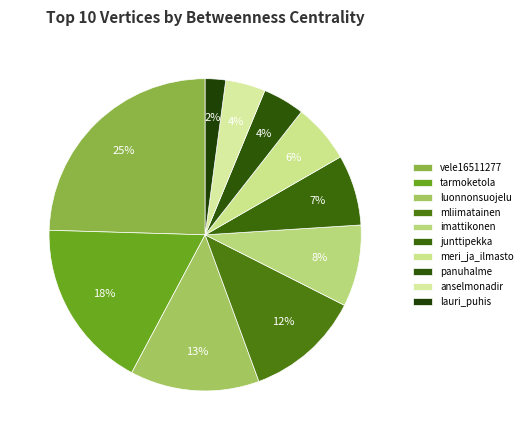

The luonnonsuojelu slice represents 13% of the pie. True or false?

True